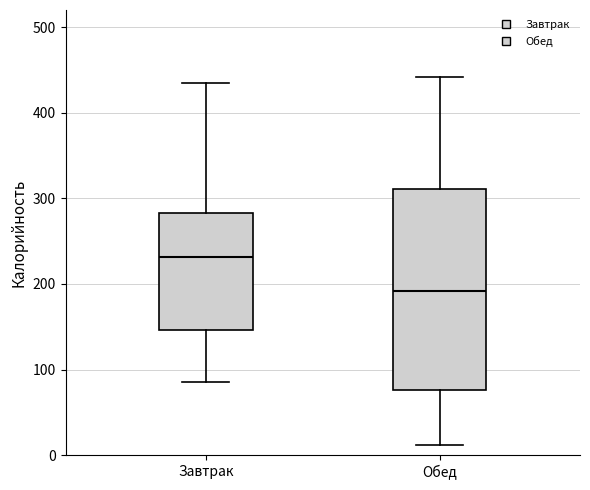

Reading left to right, read every box against the y-axis: the position of its median line, the range the box covers, and the ends of its whiskers. The values are not printed on the chart, so give them approximately, as read against the axis.

Завтрак: median 230, box 150 to 280, whiskers 90 to 440
Обед: median 190, box 80 to 310, whiskers 10 to 440